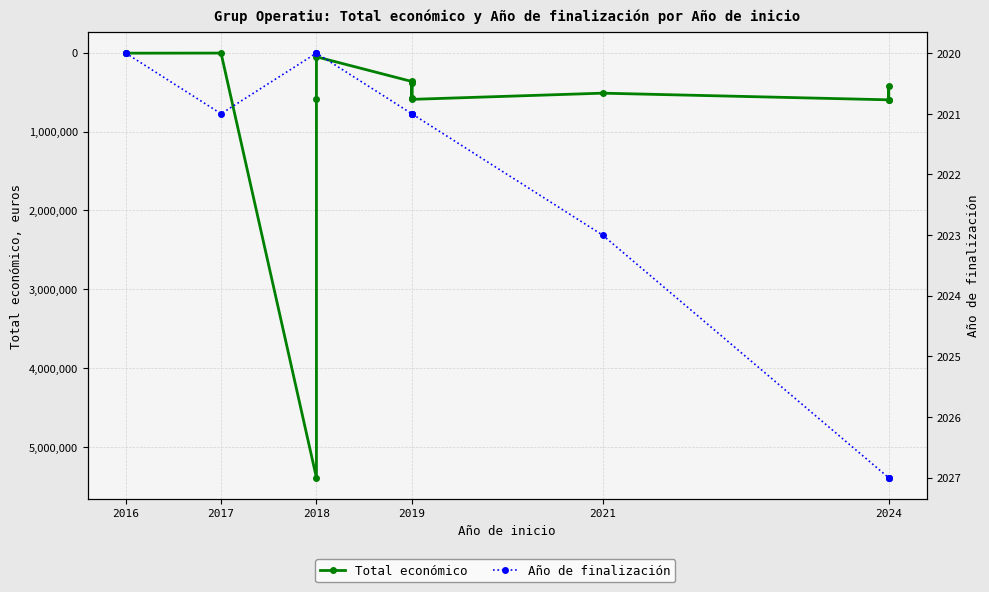

How many lines are shown in the chart?

2